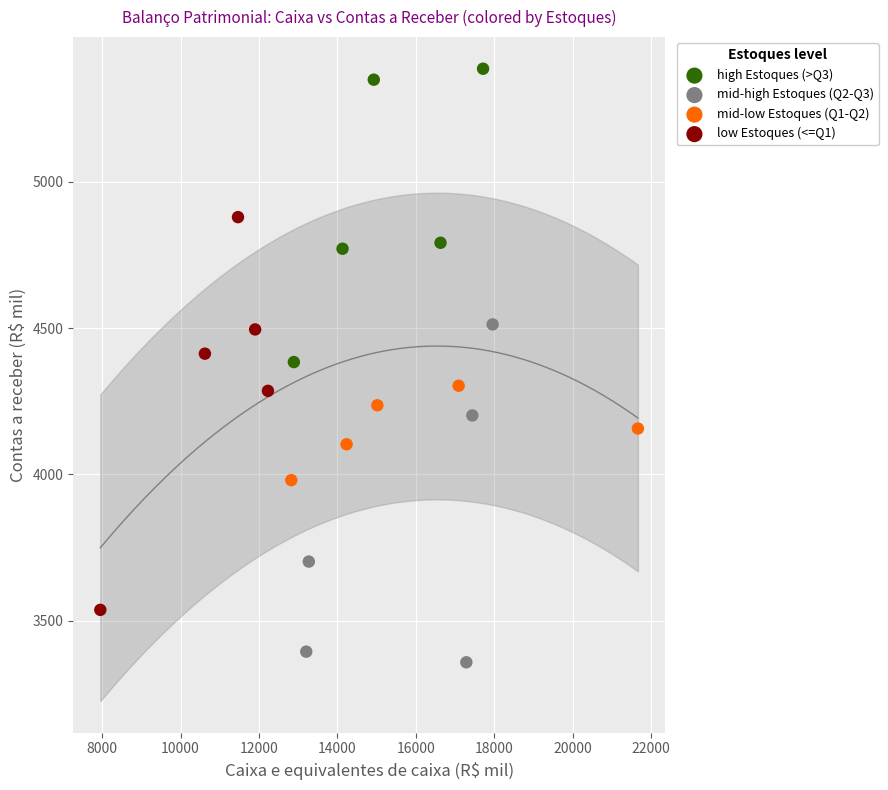

Which series reaches the minimum Y coordinate?

mid-high Estoques (Q2-Q3)